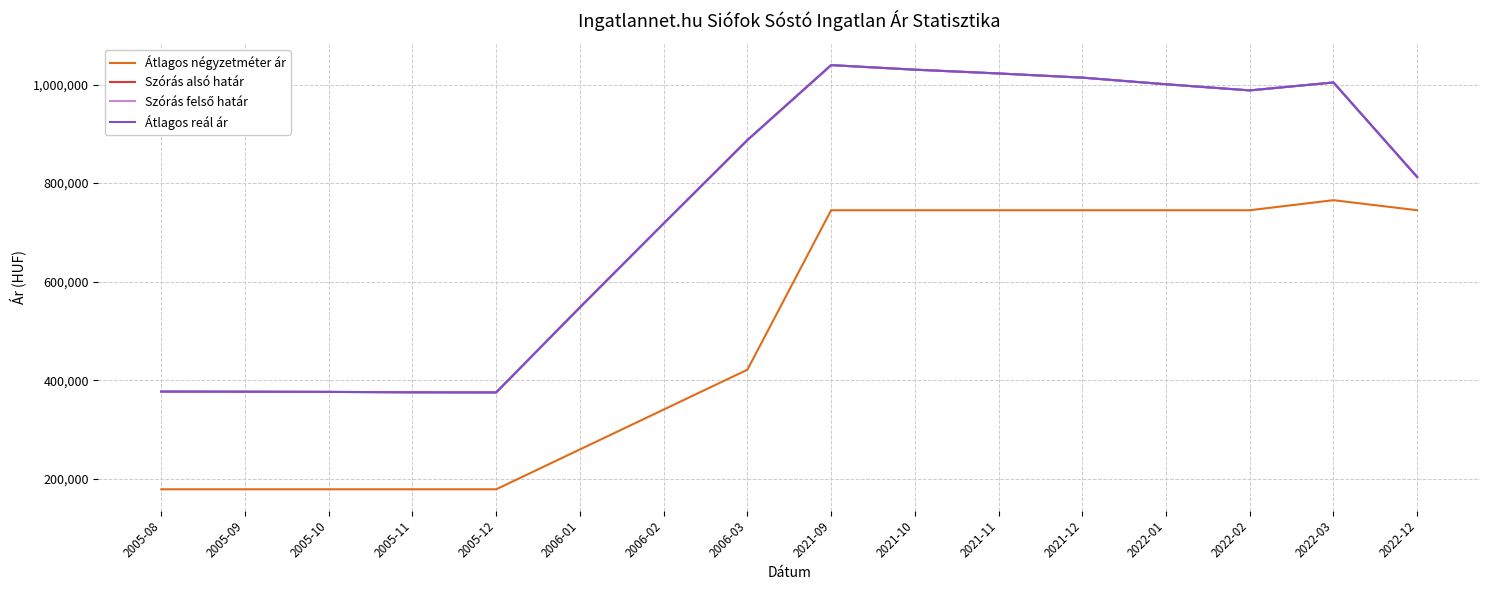

Reading right to left, transcribe all the data shown in this chart.

Átlagos négyzetméter ár: 744897	765306	744897	744897	744897	744897	744897	744897	421282	340378	259475	178571	178571	178571	178571	178571
Szórás alsó határ: 812299	1004206	988099	1000554	1014008	1022487	1030169	1039399	887263	718116	547811	375178	375438	376219	376611	376873
Szórás felső határ: 812299	1004206	988099	1000554	1014008	1022487	1030169	1039399	887263	718116	547811	375178	375438	376219	376611	376873
Átlagos reál ár: 812299	1004206	988099	1000554	1014008	1022487	1030169	1039399	887263	718116	547811	375178	375438	376219	376611	376873